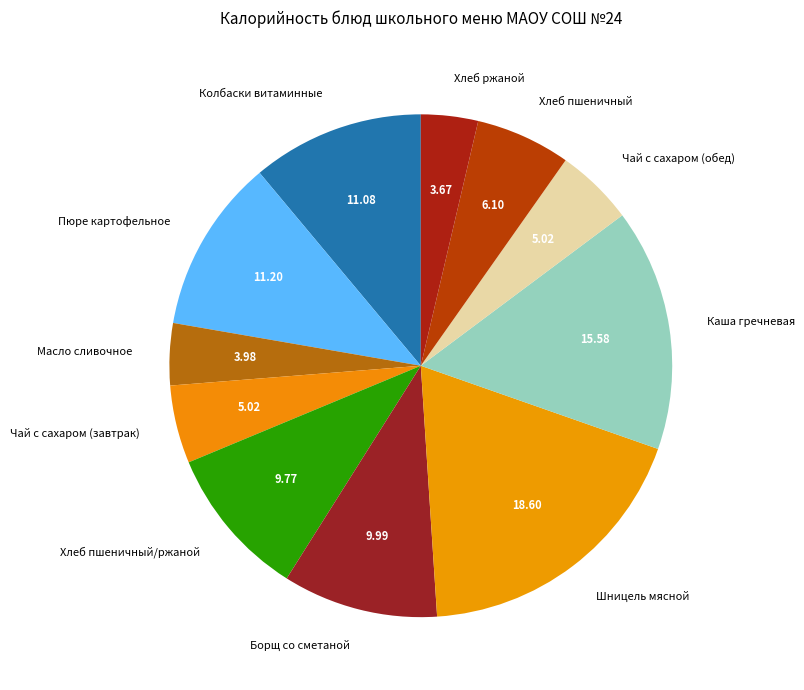

Is there any slice that represents more than half of the pie?

No